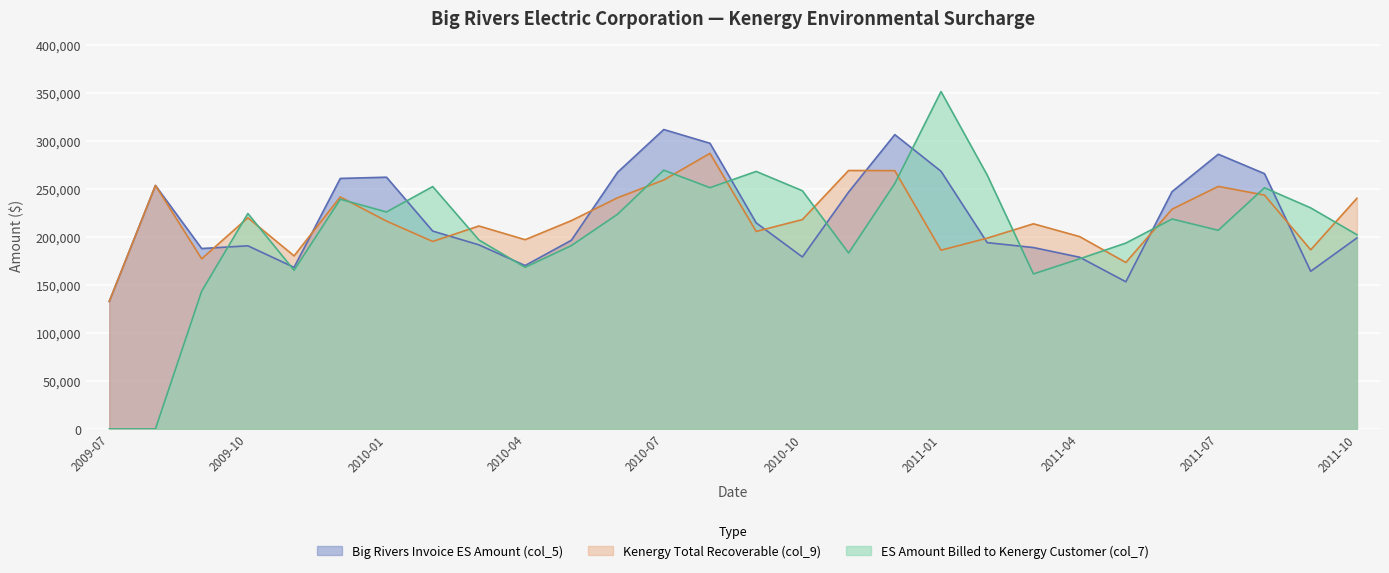

At 2010-02, list the series in order from smallest to largest.

Kenergy Total Recoverable (col_9), Big Rivers Invoice ES Amount (col_5), ES Amount Billed to Kenergy Customer (col_7)